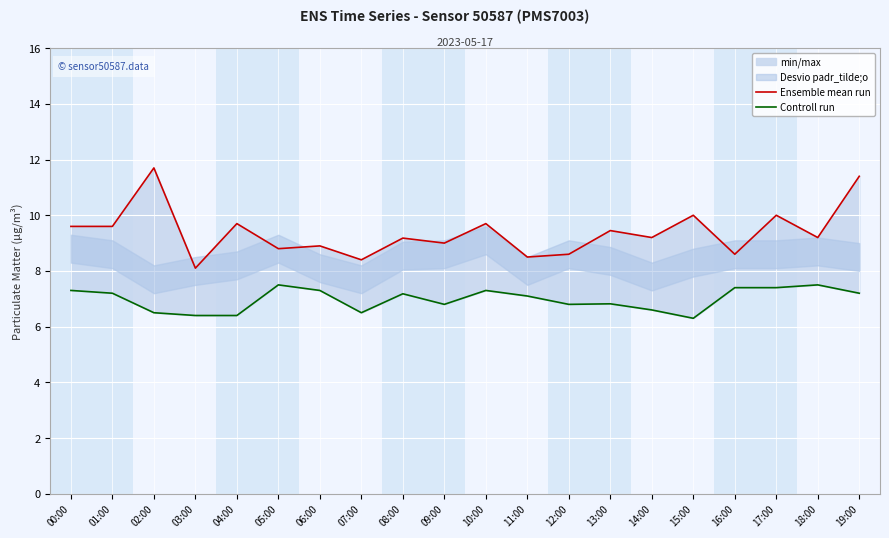

Which series has the largest range (max minus min)?

Ensemble mean run